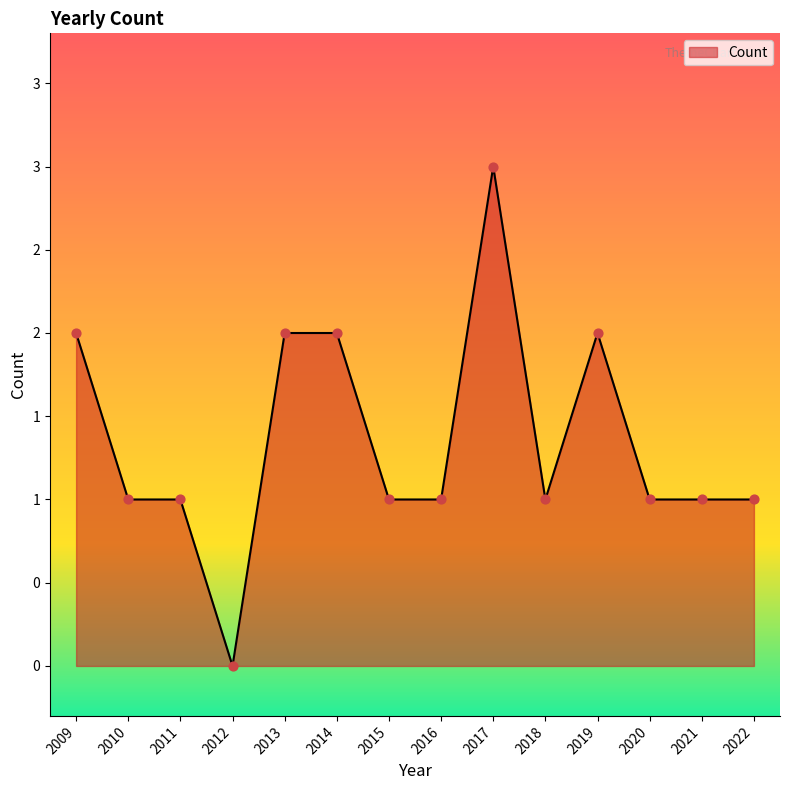

What is the change in value from 2013 to 2017?

+1